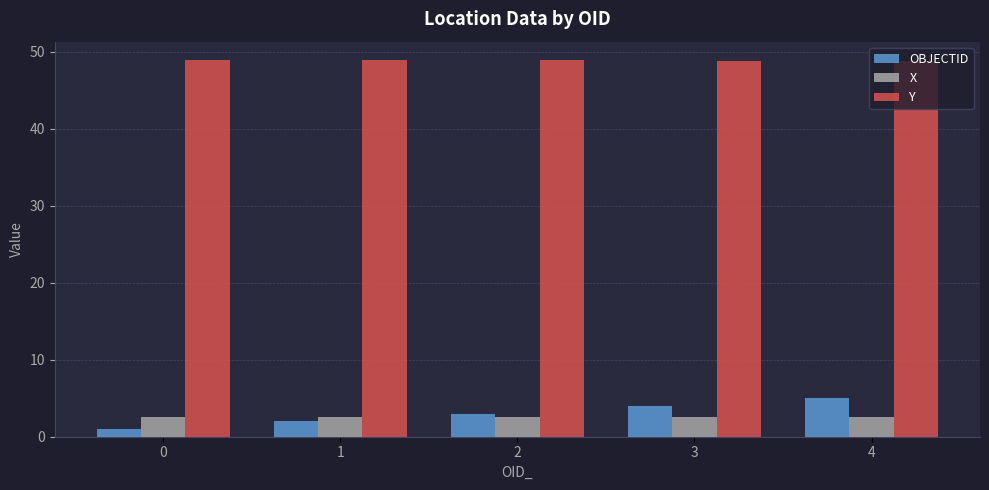

What are all the series names shown in the legend?

OBJECTID, X, Y